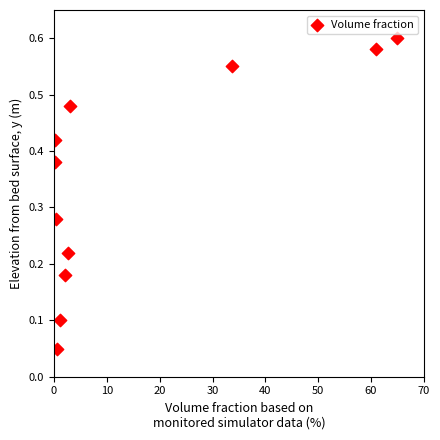

What is the range of X values (max minus min)?

64.9